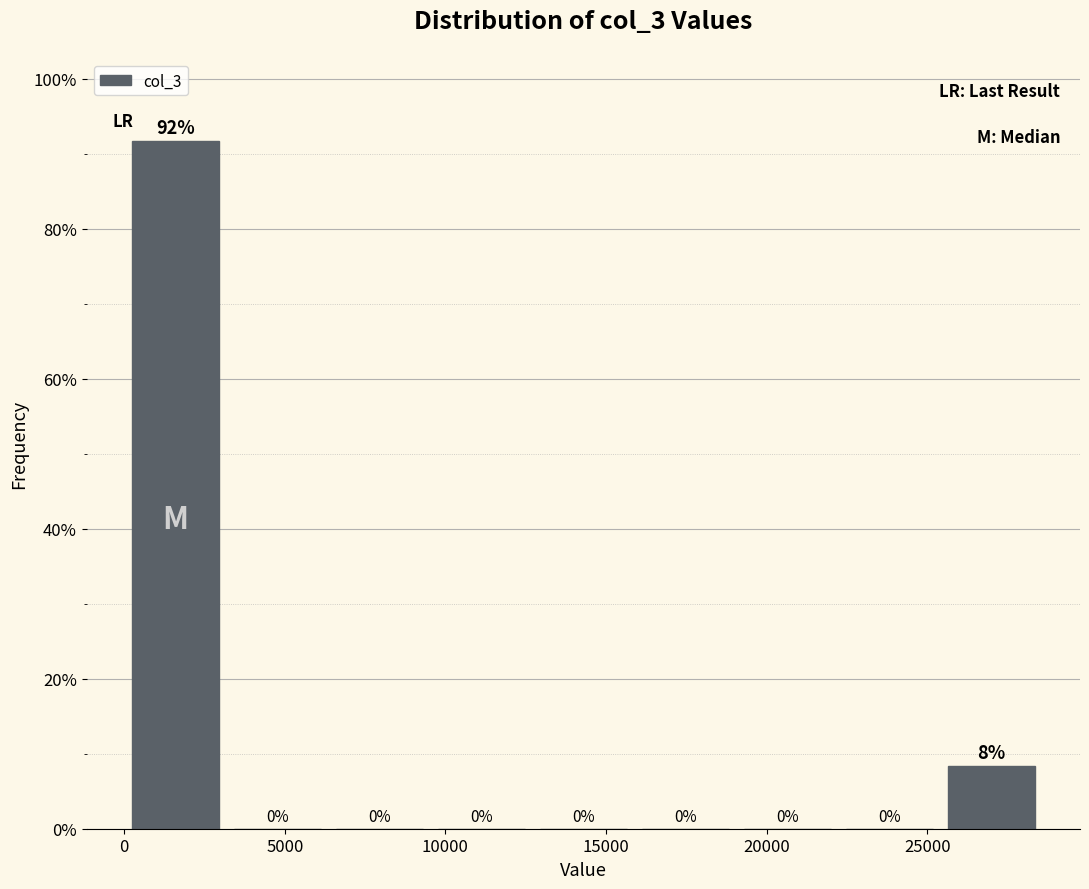

Which range on the x-axis has the tallest bar?

0 to 3000